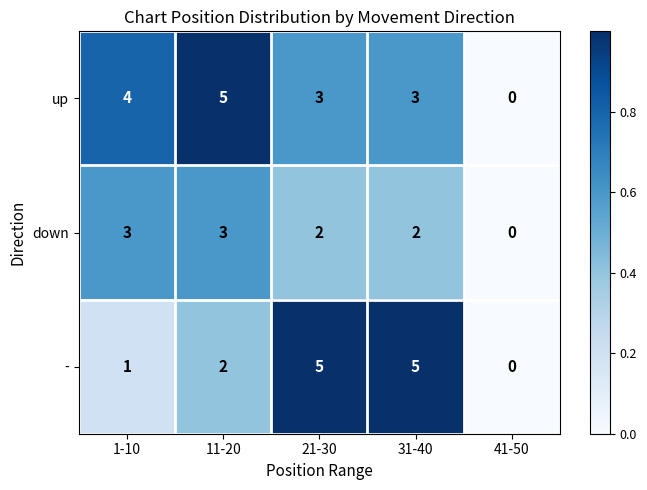

Count the up values in the range 3 to 4.

3